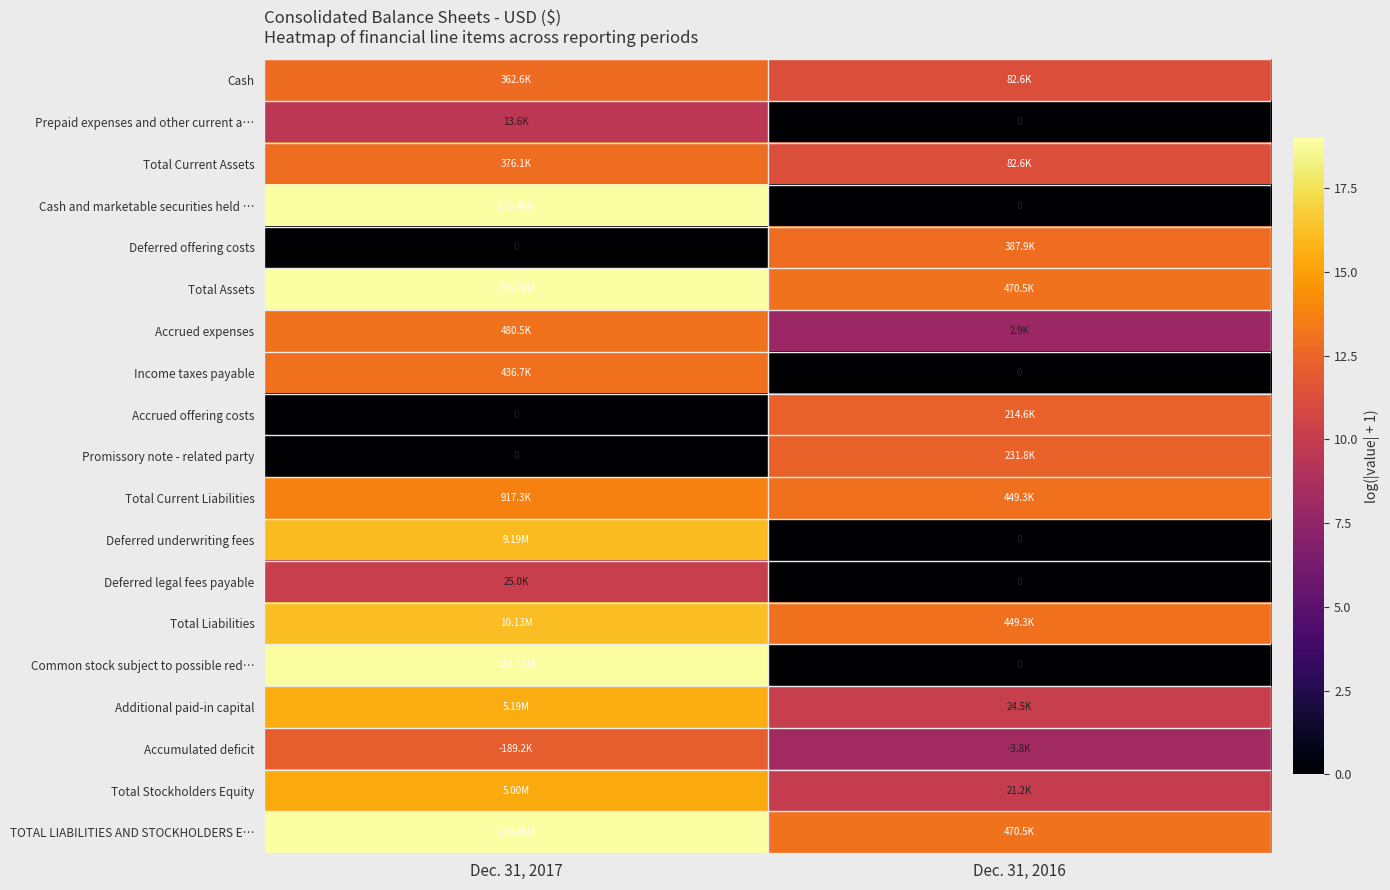

What is the maximum value for Promissory note - related party?

12.4